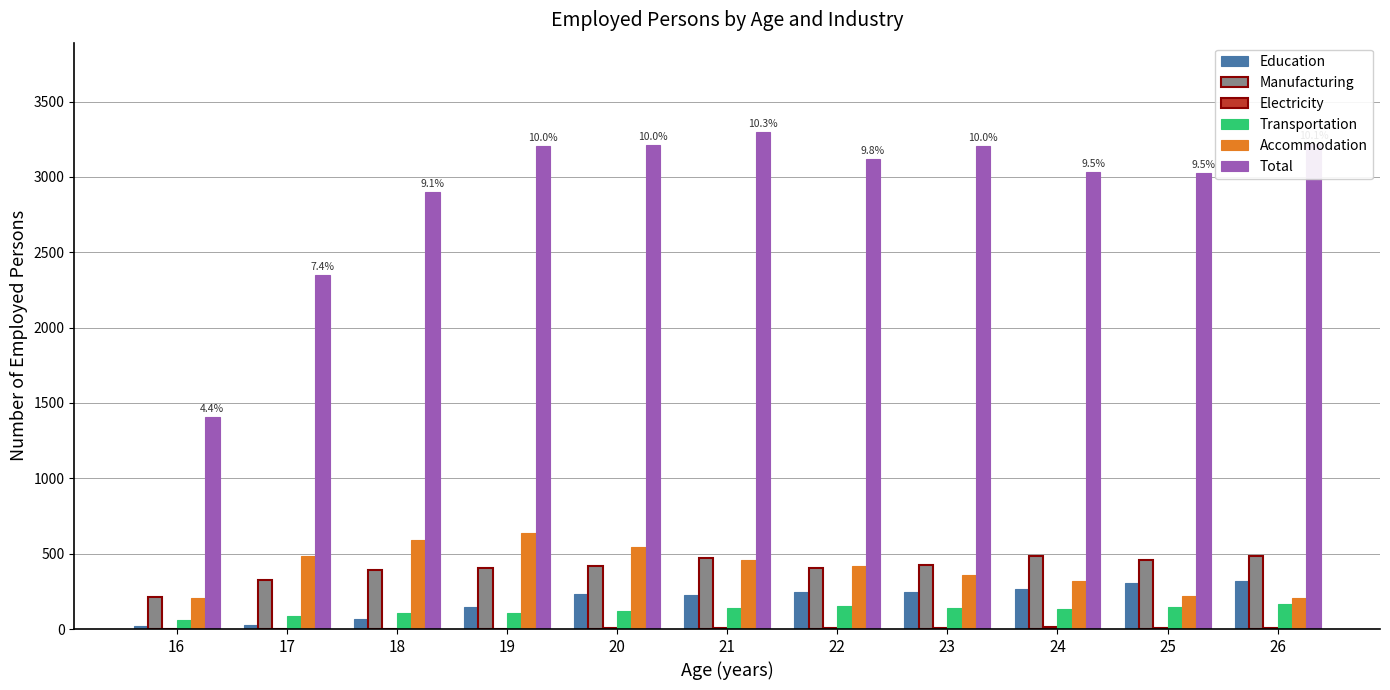

The Transportation series shows 131 at 24. True or false?

True